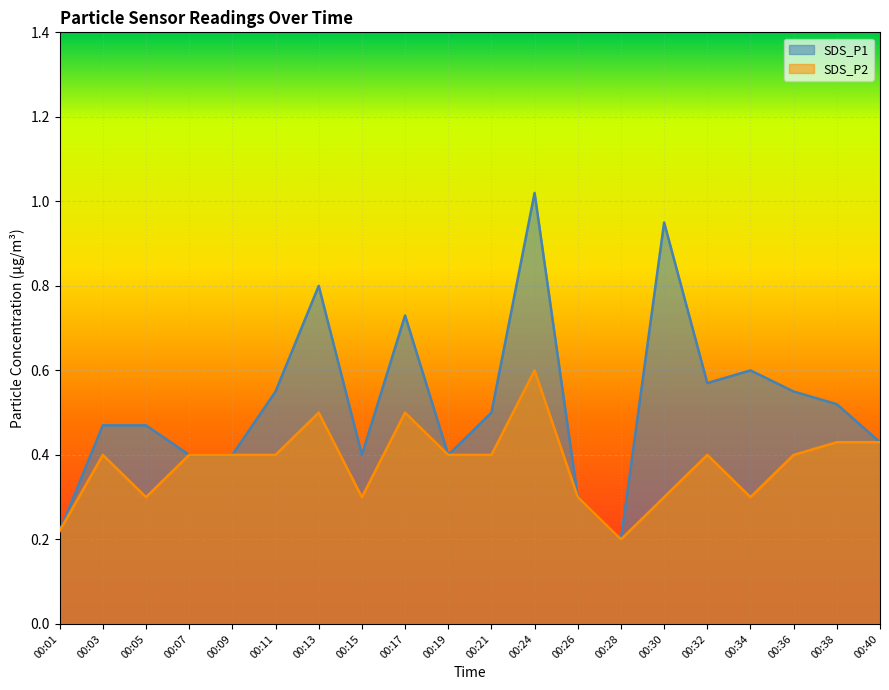

True or false: SDS_P2 and SDS_P1 cross at least once.

False